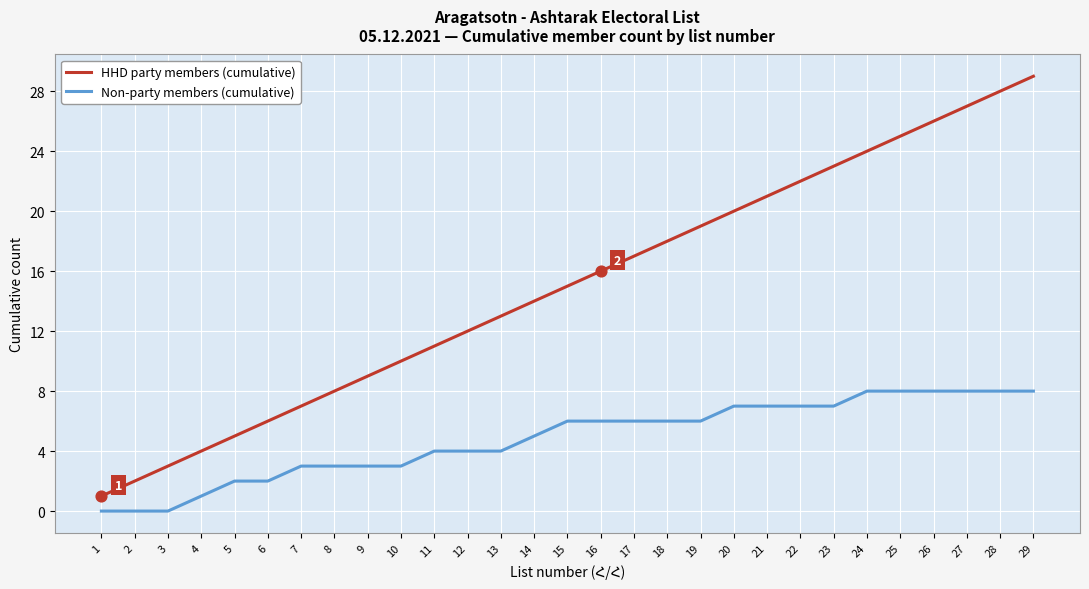

At which category is the sum across all series the highest?

29